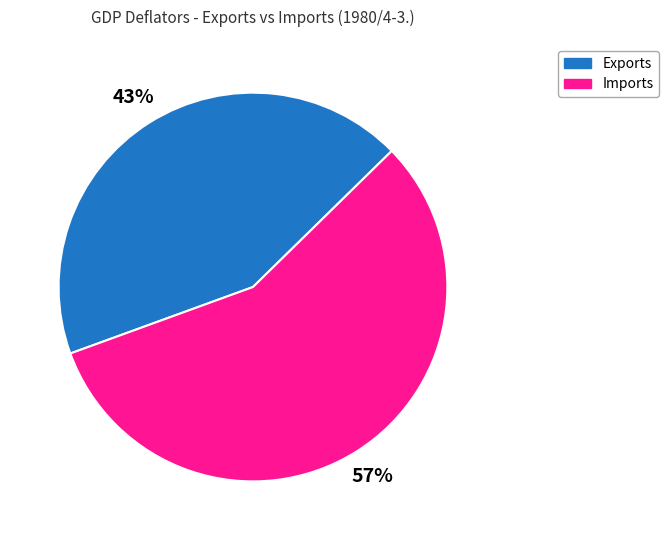

Rank the categories by value from highest to lowest.

Imports, Exports